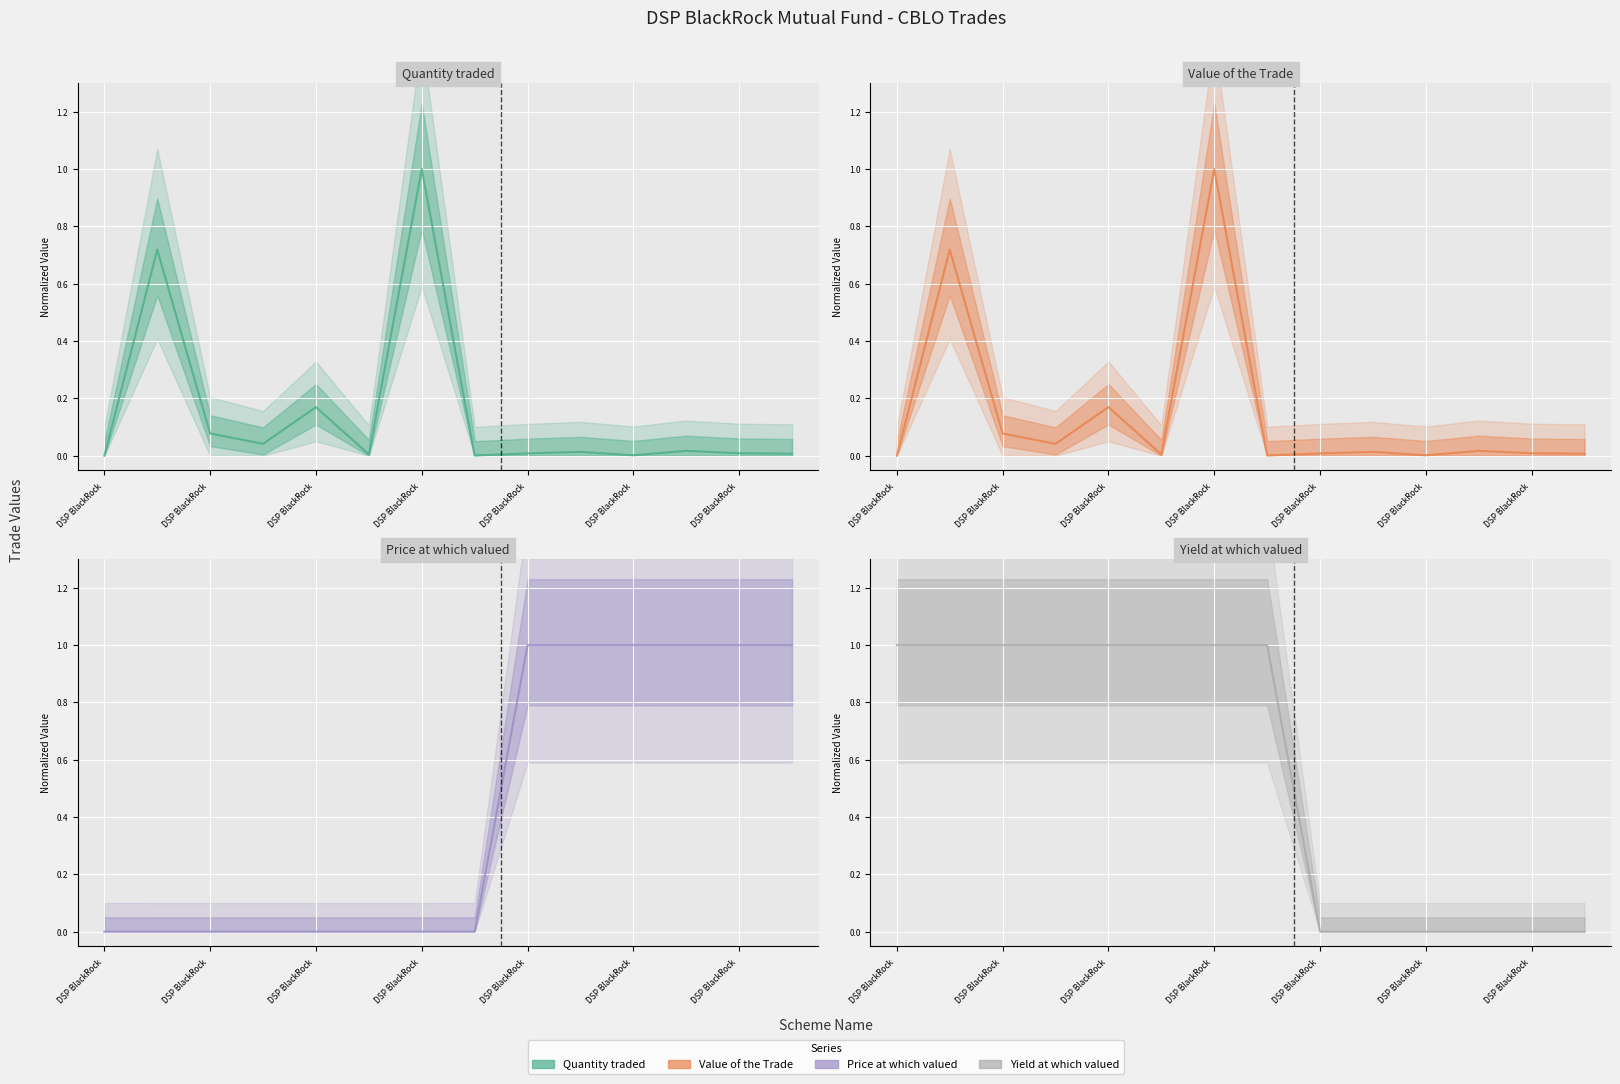

How many intersections are there between Price at which valued and Quantity traded?

2